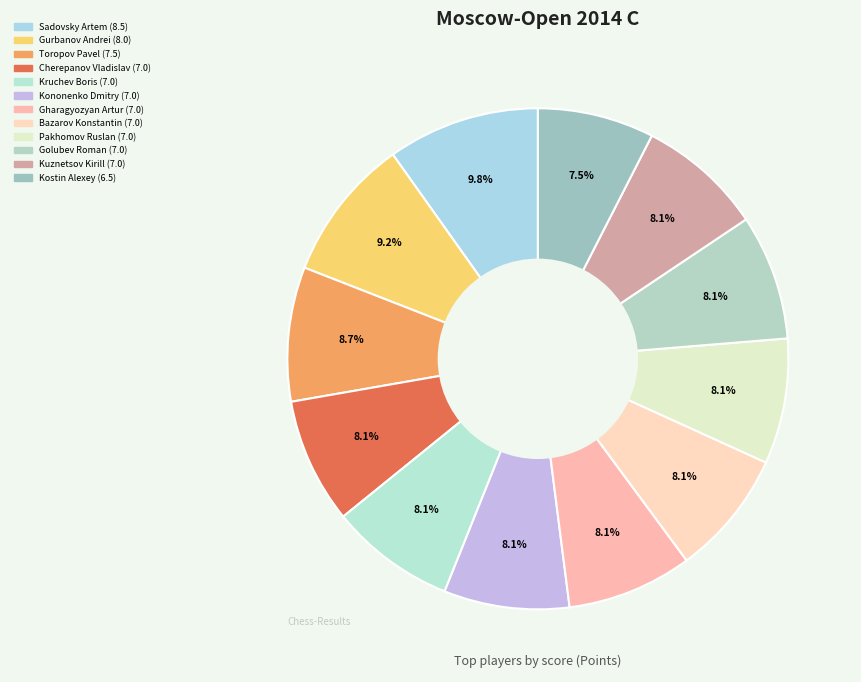

How many segments does this pie chart have?

12